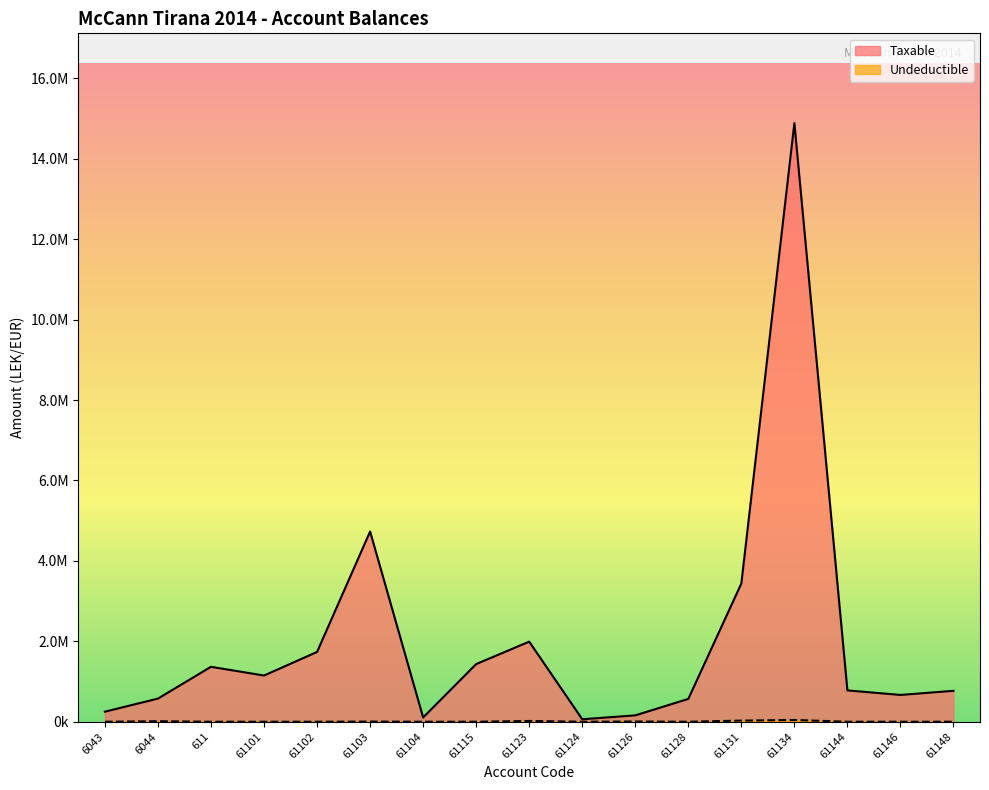

How many distinct data groups are displayed?

2